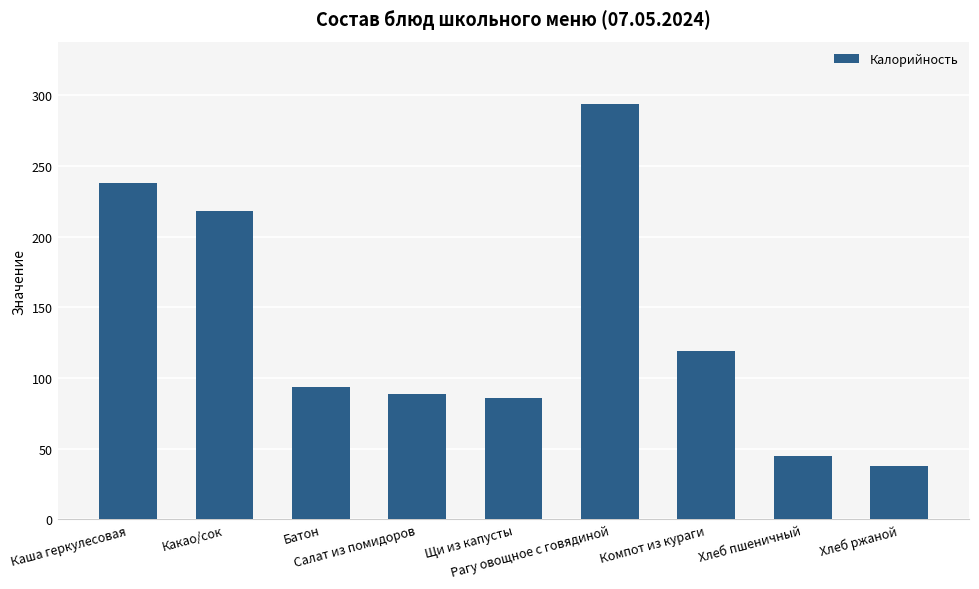

Which has a higher value, Рагу овощное с говядиной or Салат из помидоров?

Рагу овощное с говядиной